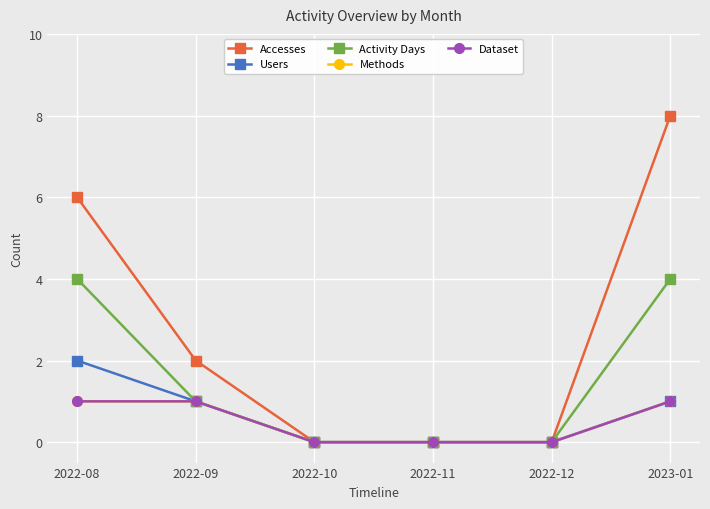

True or false: Activity Days has a value of 1 at 2022-12.

False